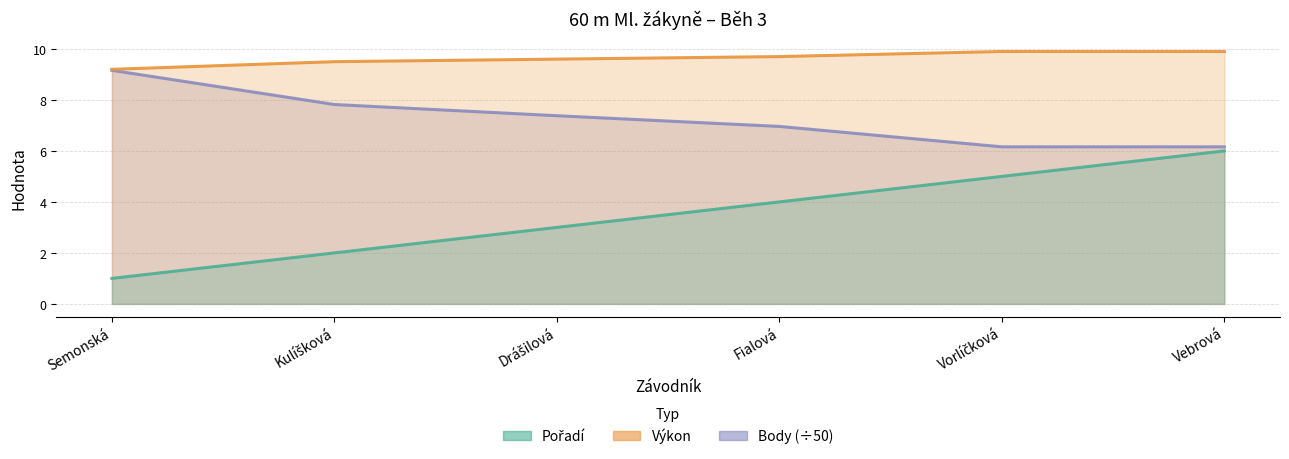

How many data points does each series have?

6